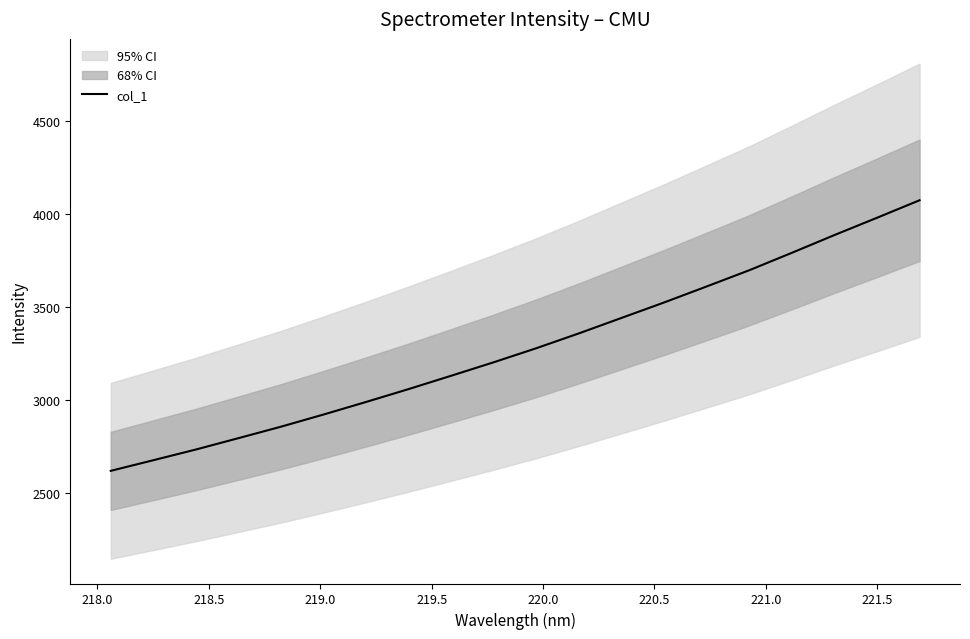

What is the minimum value for col_1?

2620.4